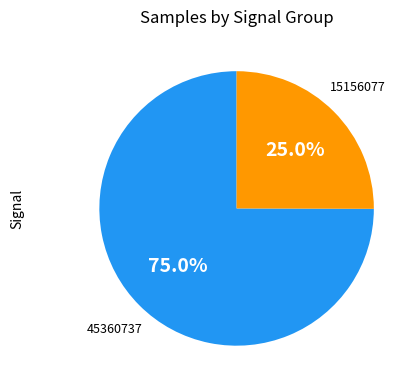

Is there any slice that represents more than half of the pie?

Yes